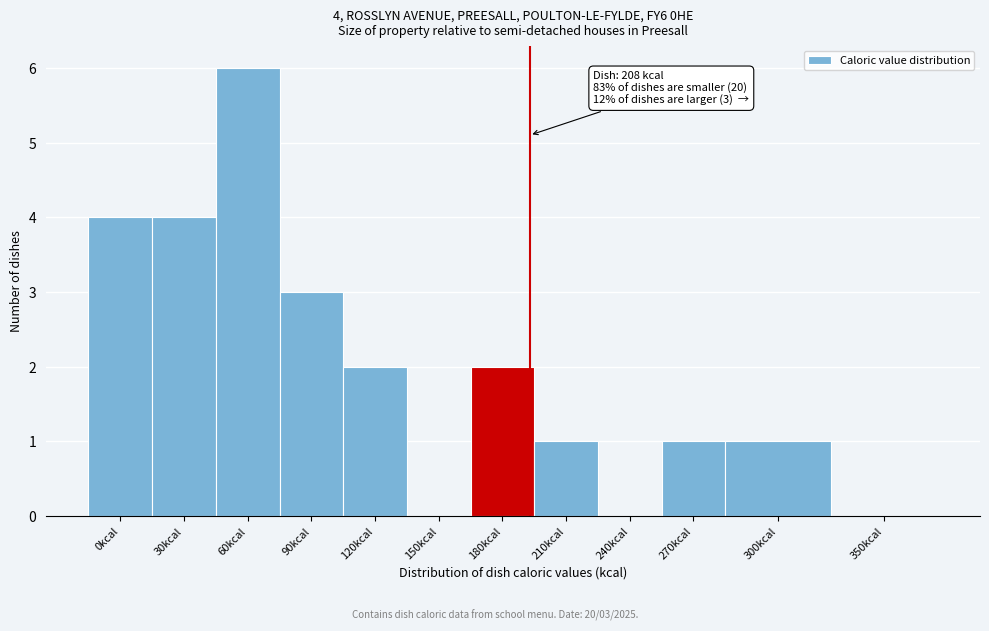

Reading left to right, what are all the values shown in this chart?

0kcal=4	30kcal=4	60kcal=6	90kcal=3	120kcal=2	150kcal=0	180kcal=2	210kcal=1	240kcal=0	270kcal=1	300kcal=1	350kcal=0